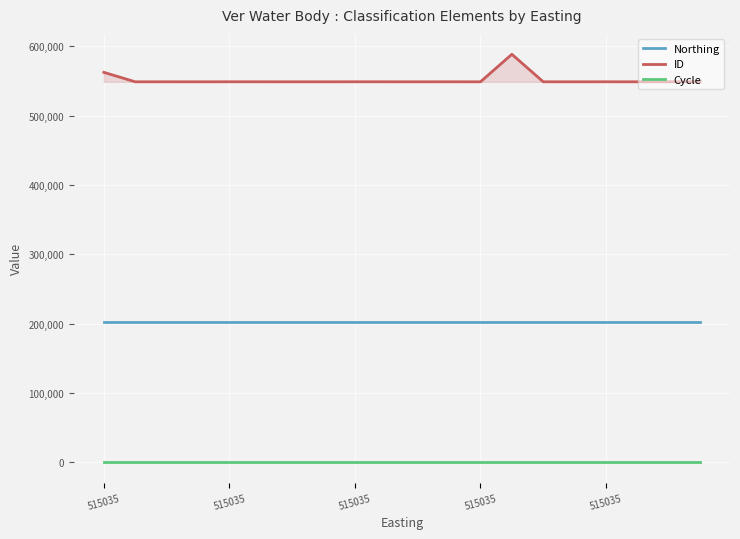

How many data points does each series have?

20